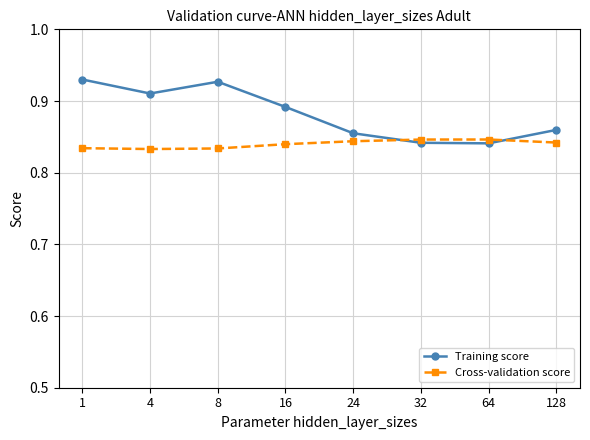

List the series in order of their overall mean, lowest first.

Cross-validation score, Training score